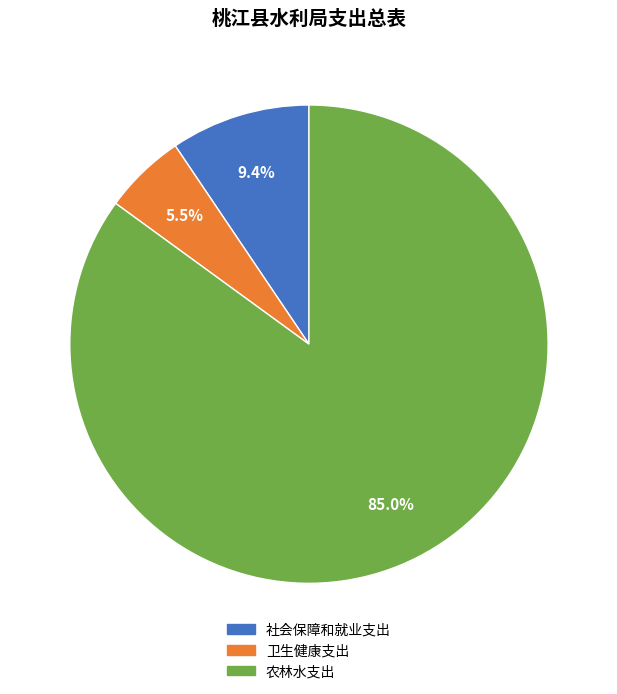

What is the smallest slice in the pie chart?

卫生健康支出